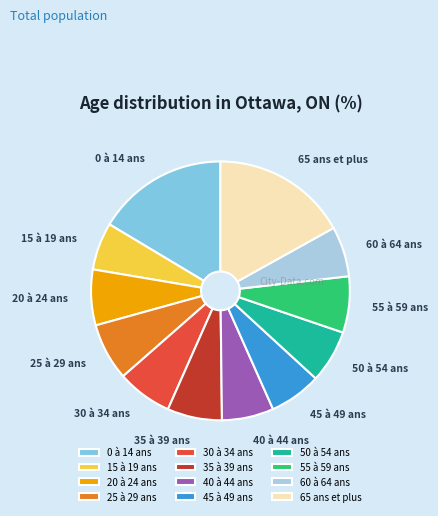

Do 60 à 64 ans and 0 à 14 ans together represent more than half of the pie?

No